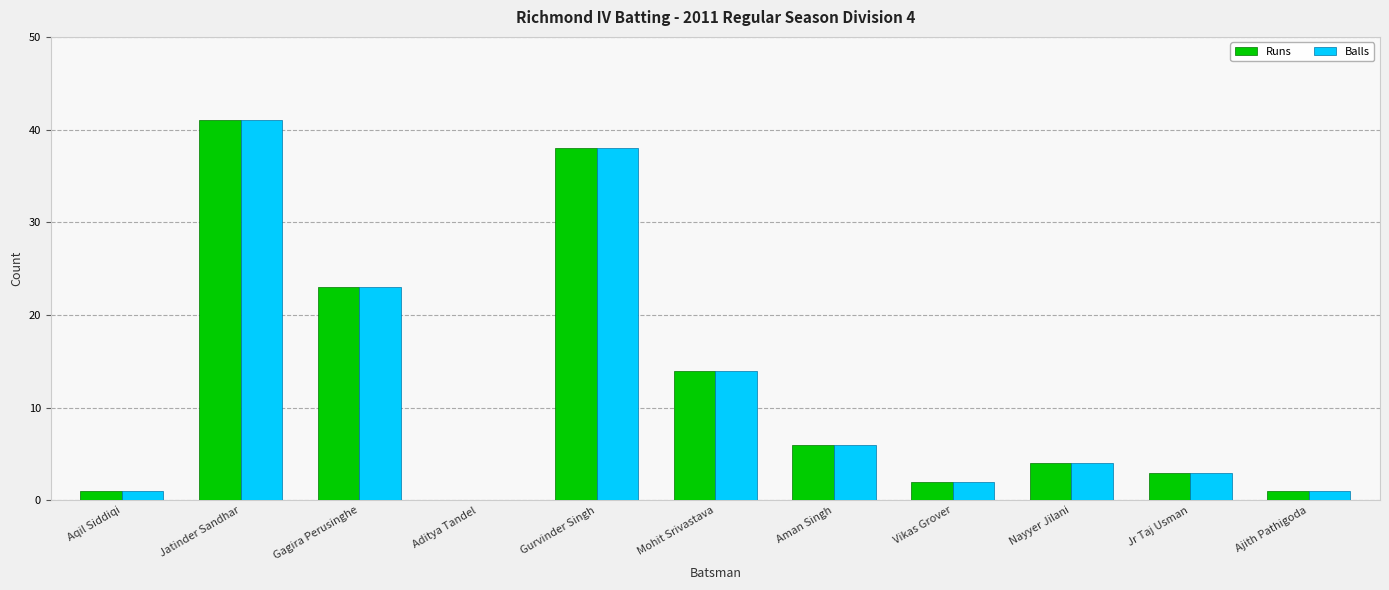

At which category is the sum across all series the highest?

Jatinder Sandhar